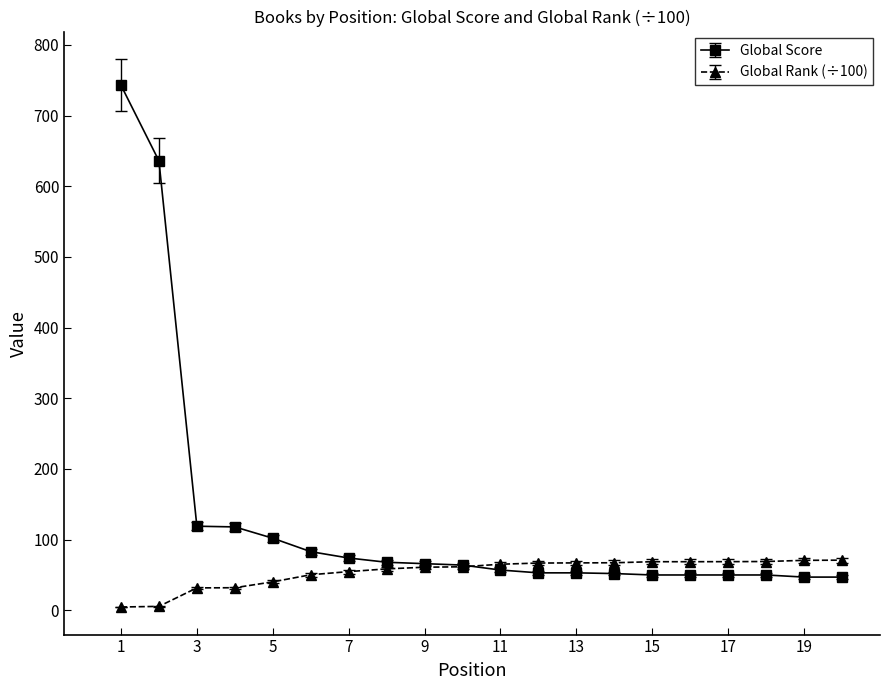

What is the value of the Global Rank (÷100) point at the 16th from the left?

68.8